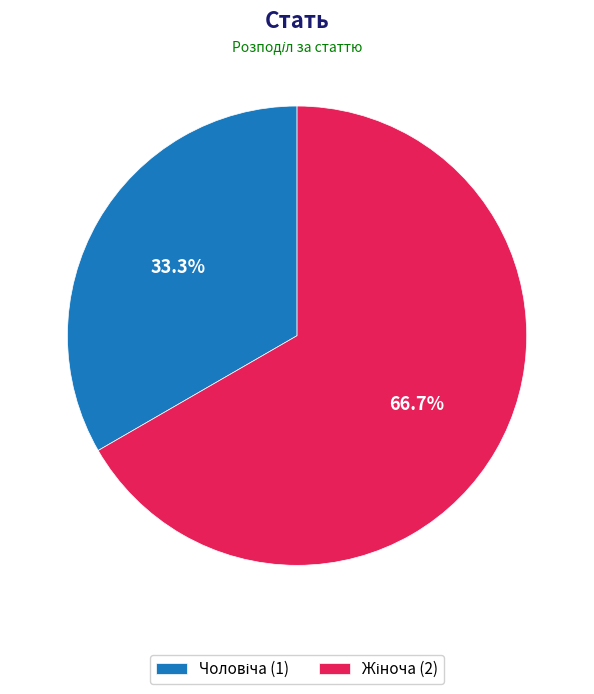

Does any single category account for the majority?

Yes